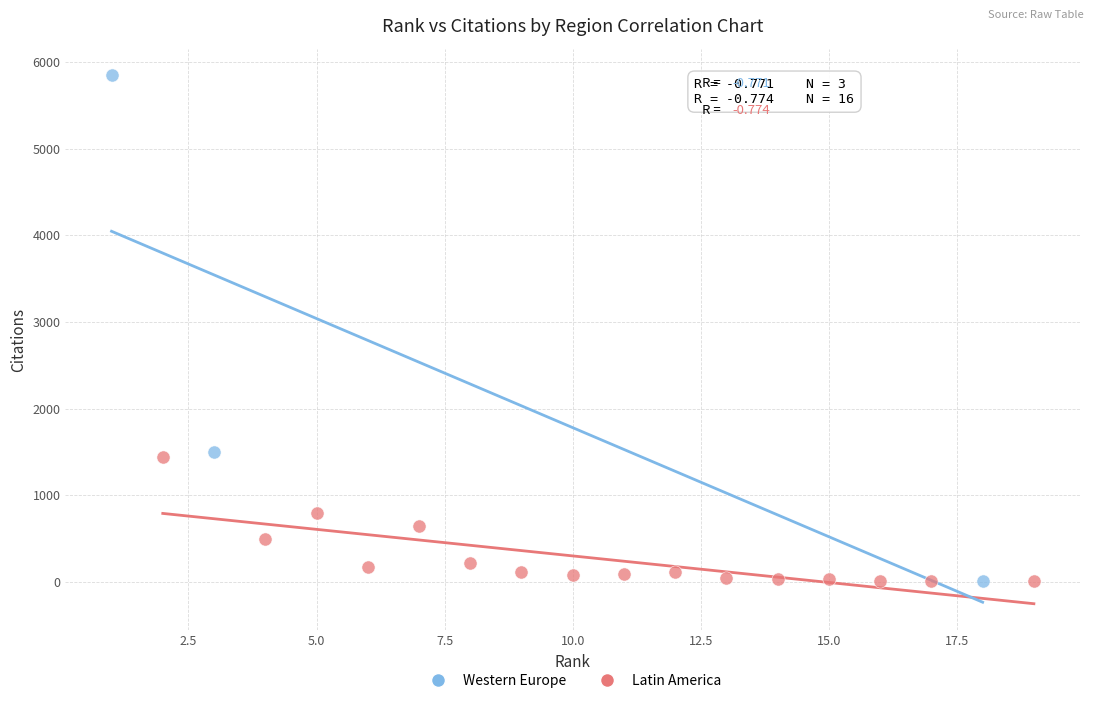

Which series has the widest spread of Y values?

Western Europe